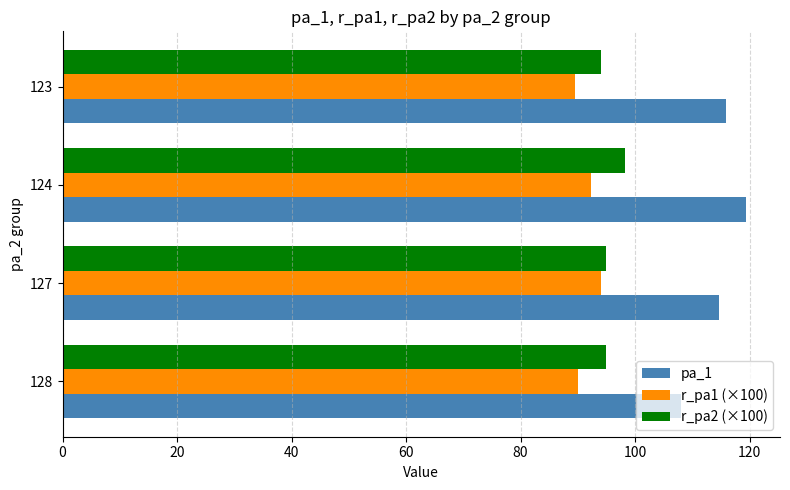

Which series has the largest total across all categories?

pa_1